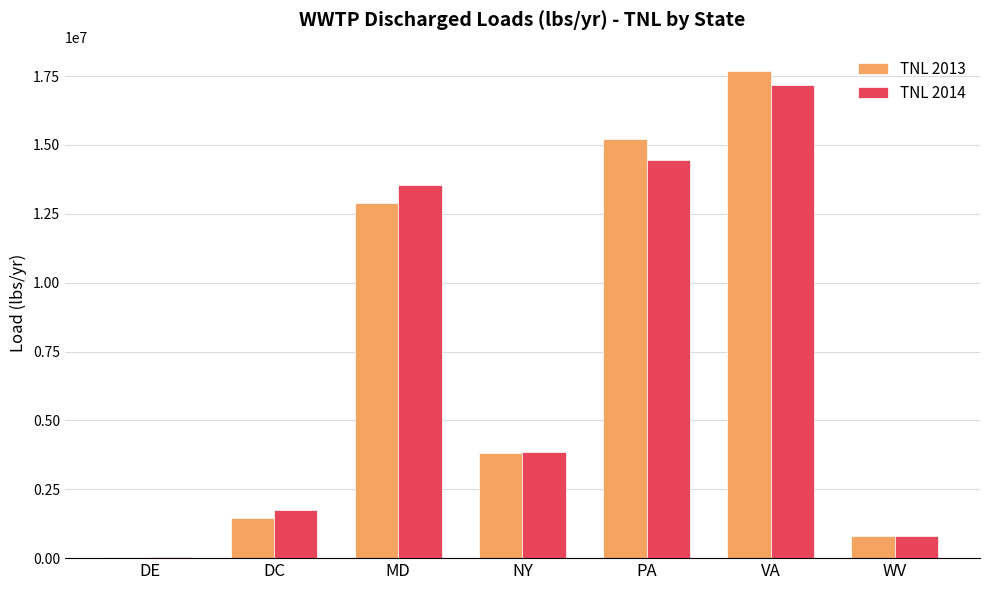

Between MD and VA, which series saw the biggest shift?

TNL 2013